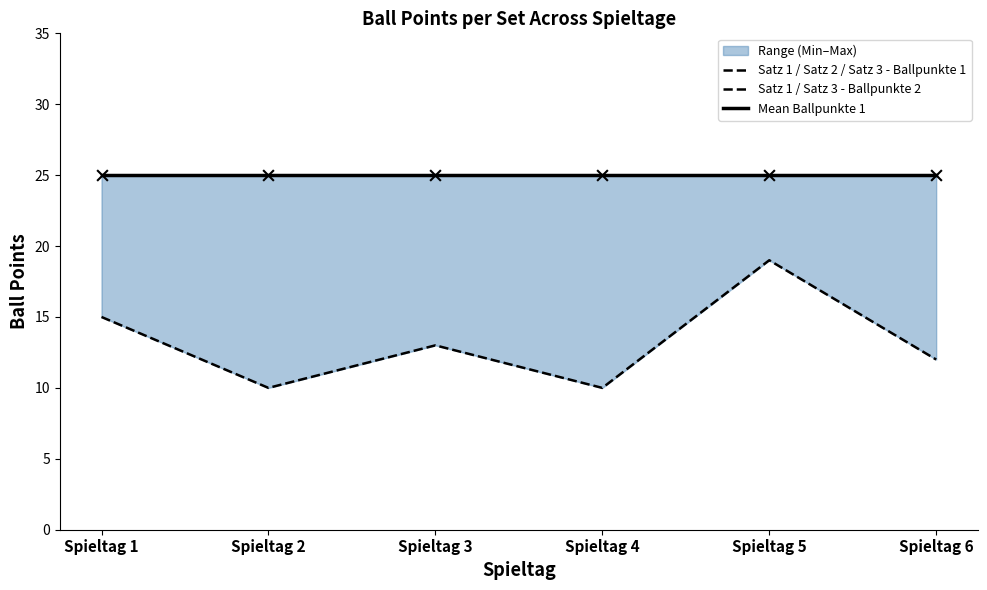

Which series has the largest total across all categories?

Satz 1 / Satz 2 / Satz 3 - Ballpunkte 1